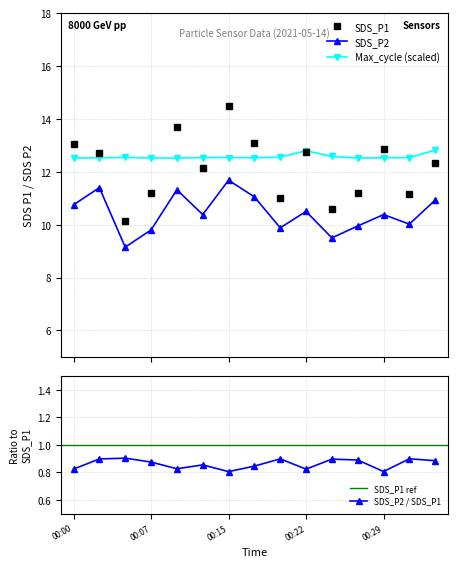

Reading left to right, list all the values displayed in this chart.

SDS_P1: 13.1	12.7	10.1	11.2	13.7	12.2	14.5	13.1	11.0	12.8	10.6	11.2	12.9	11.2	12.3
SDS_P2: 10.8	11.4	9.2	9.8	11.3	10.4	11.7	11.1	9.9	10.5	9.5	9.9	10.4	10.0	10.9
Max_cycle: 12.5	12.5	12.5	12.5	12.5	12.5	12.5	12.5	12.5	12.8	12.6	12.5	12.5	12.5	12.8